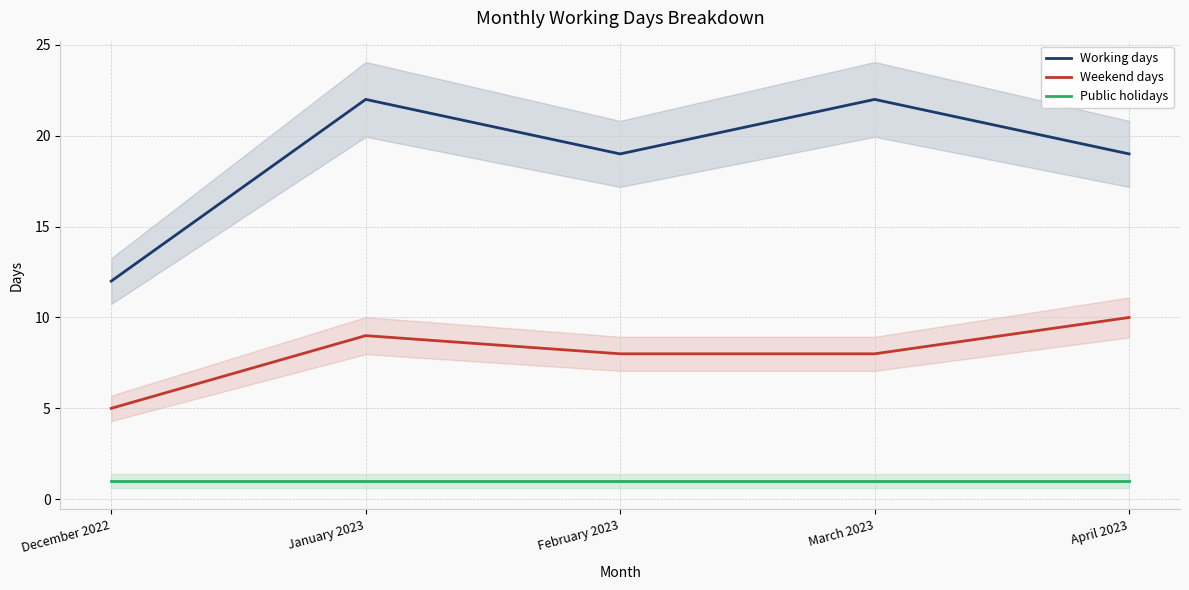

How many series are shown in this chart?

3